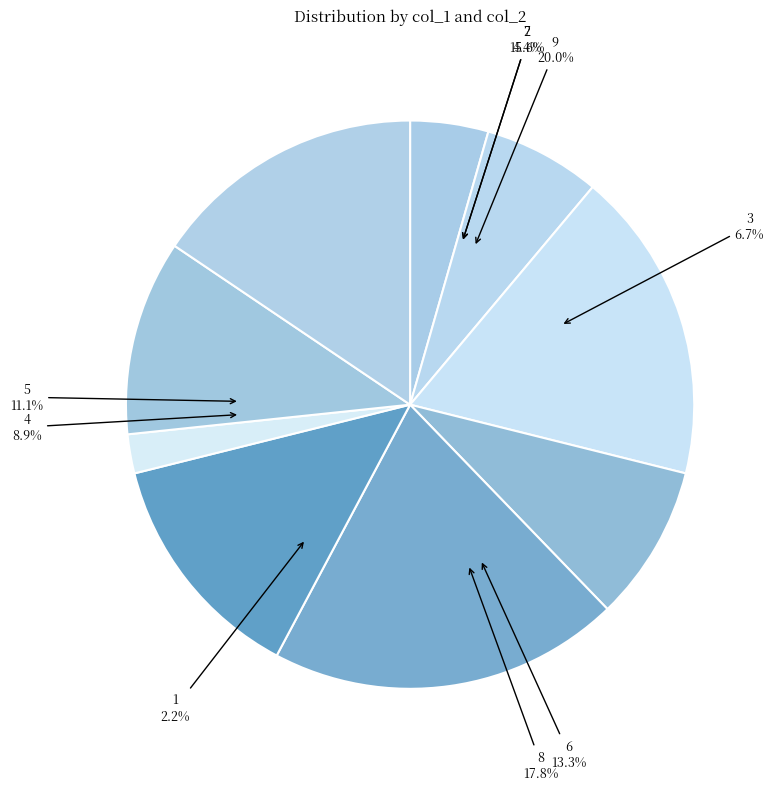

To the nearest percent, what percentage of the pie is 7?

16%